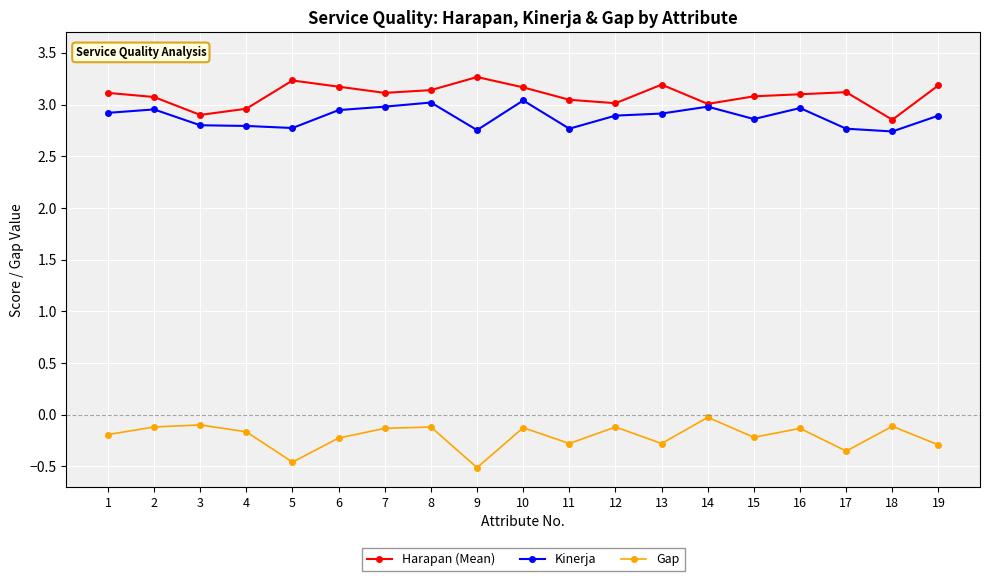

List the series in order of their peak value, highest first.

Harapan (Mean), Kinerja, Gap